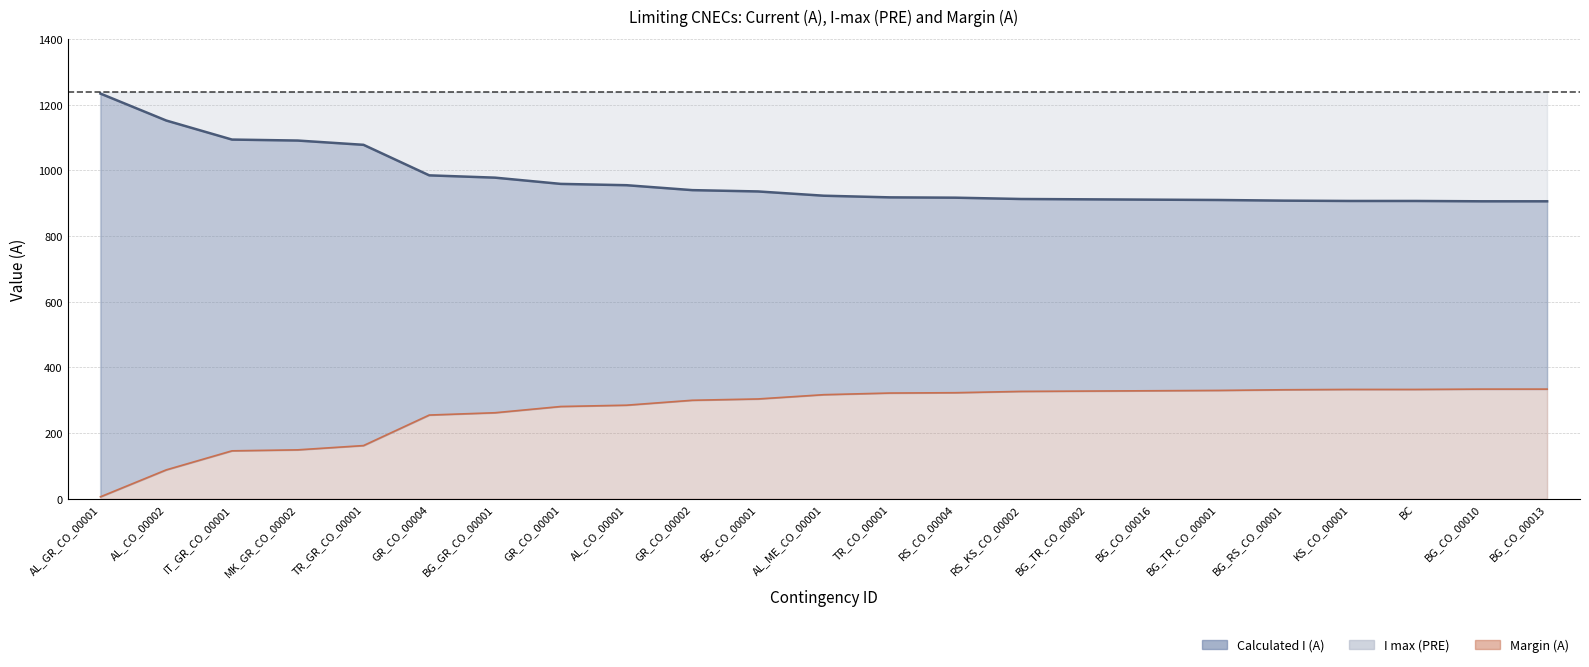

How many values in the Calculated I (A) series are below 923?

11